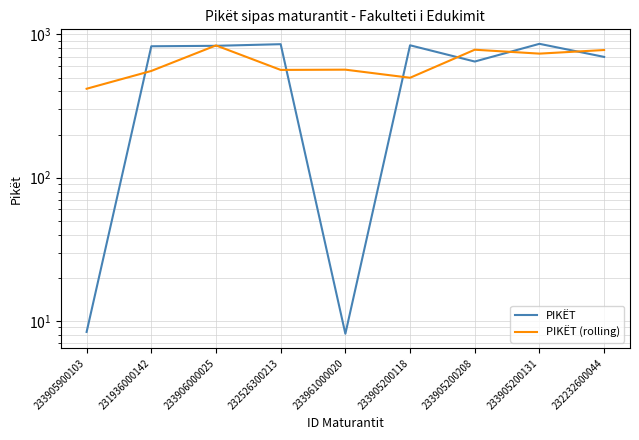

In PIKËT, how many points are lower than both neighbors (excluding endpoints)?

2